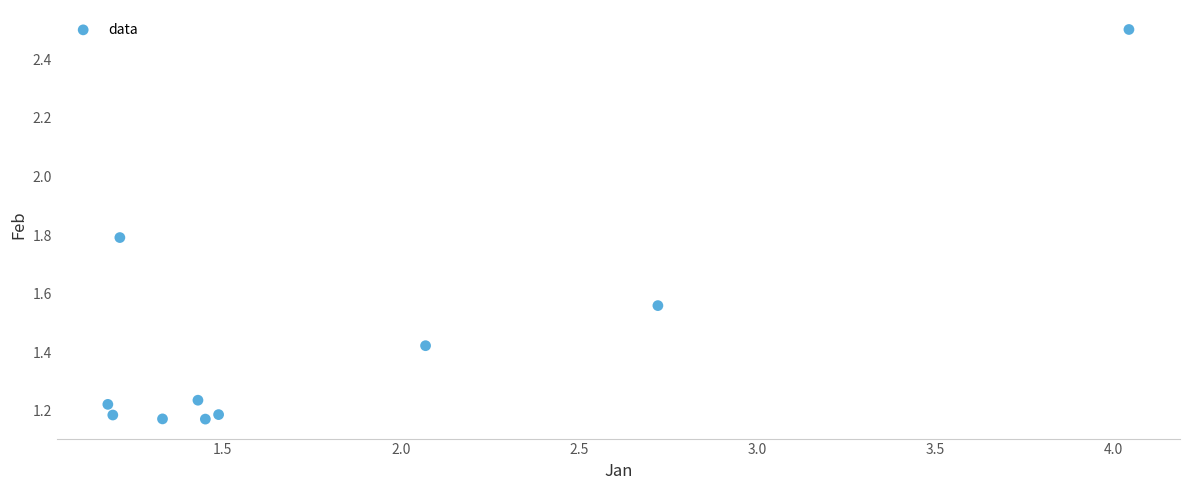

What is the average X value?

1.8